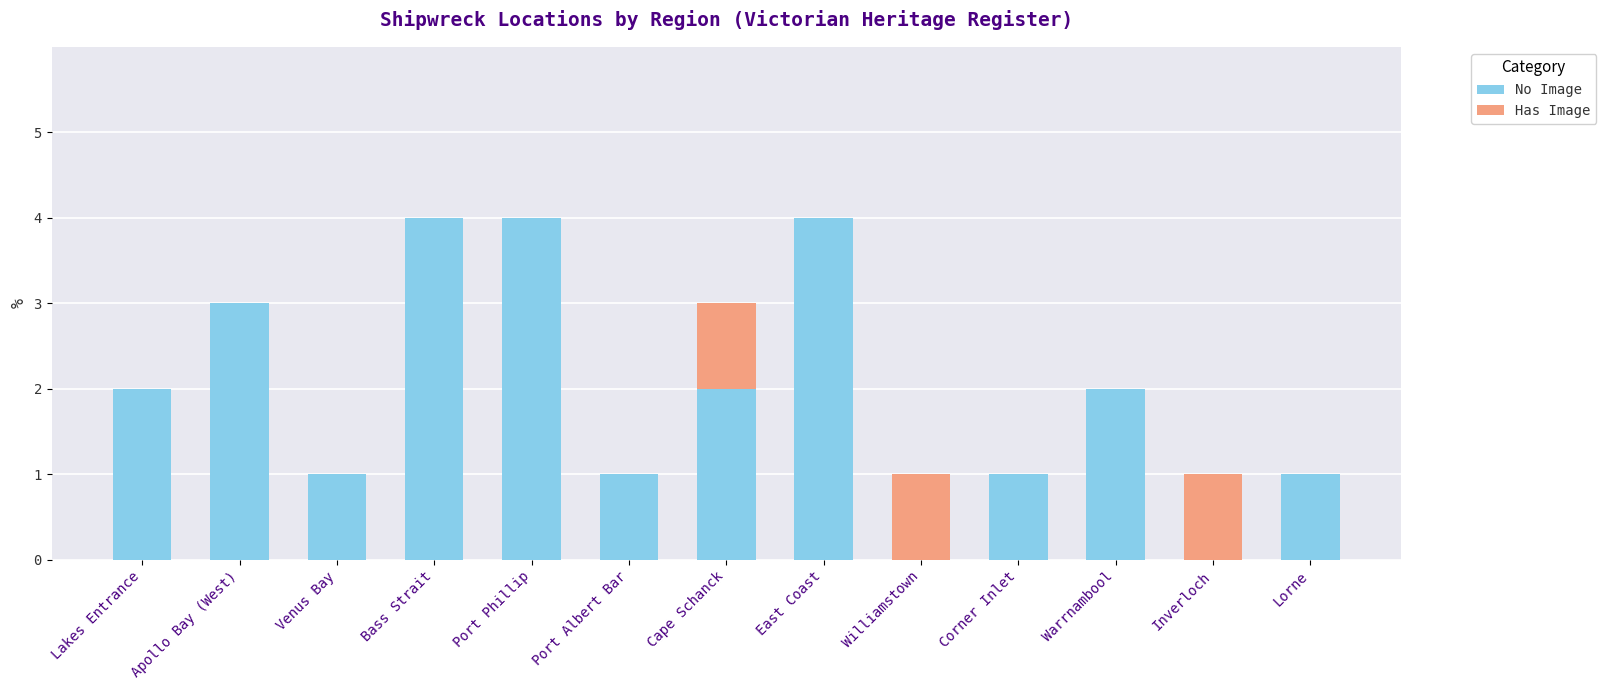

Reading left to right, list the values for the No Image series.

Lakes Entrance=2	Apollo Bay (West)=3	Venus Bay=1	Bass Strait=4	Port Phillip=4	Port Albert Bar=1	Cape Schanck=2	East Coast=4	Williamstown=0	Corner Inlet=1	Warrnambool=2	Inverloch=0	Lorne=1